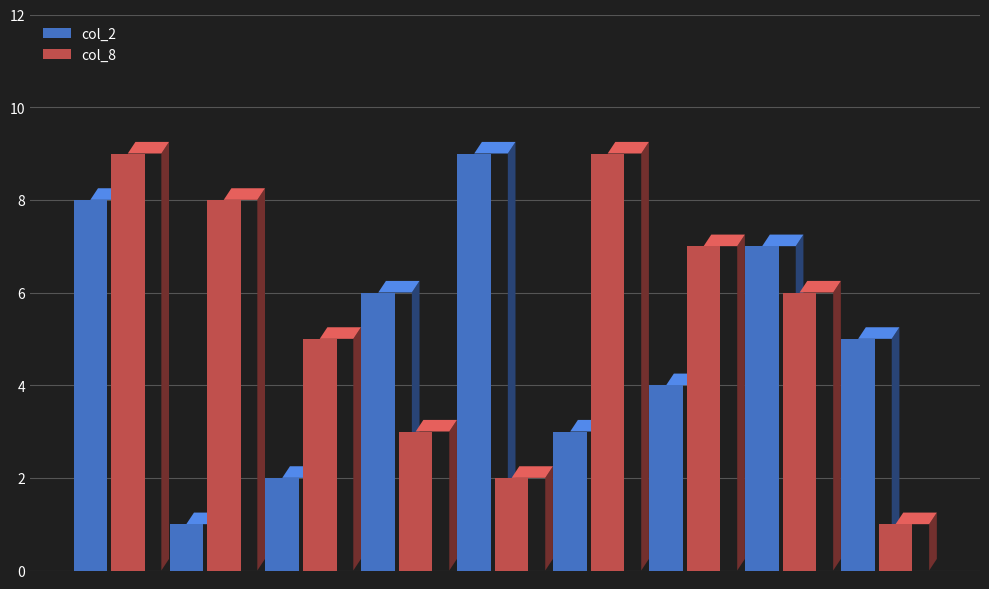

How many data points in col_8 are less than 6?

4